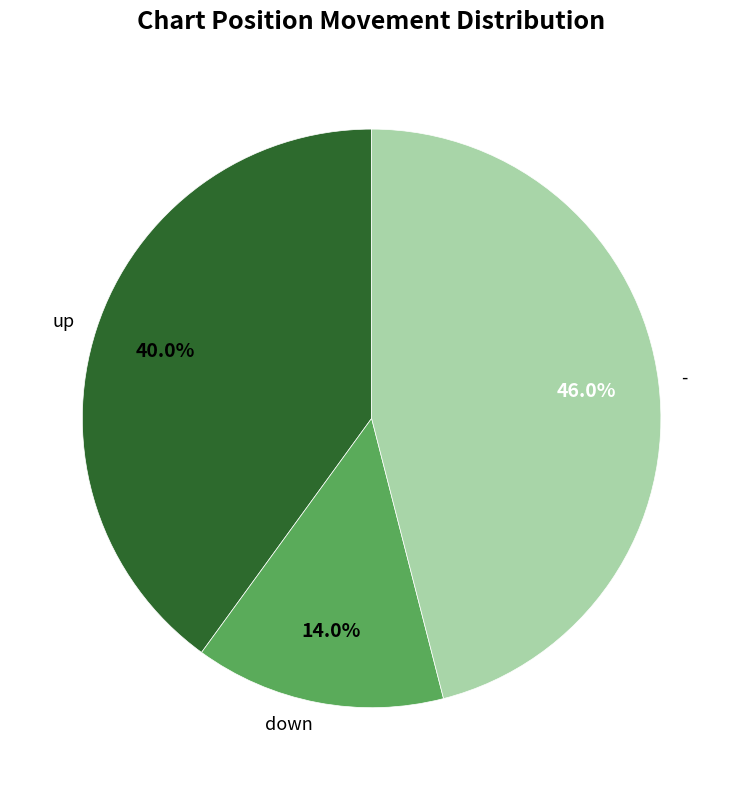

Between down and -, which is larger?

-